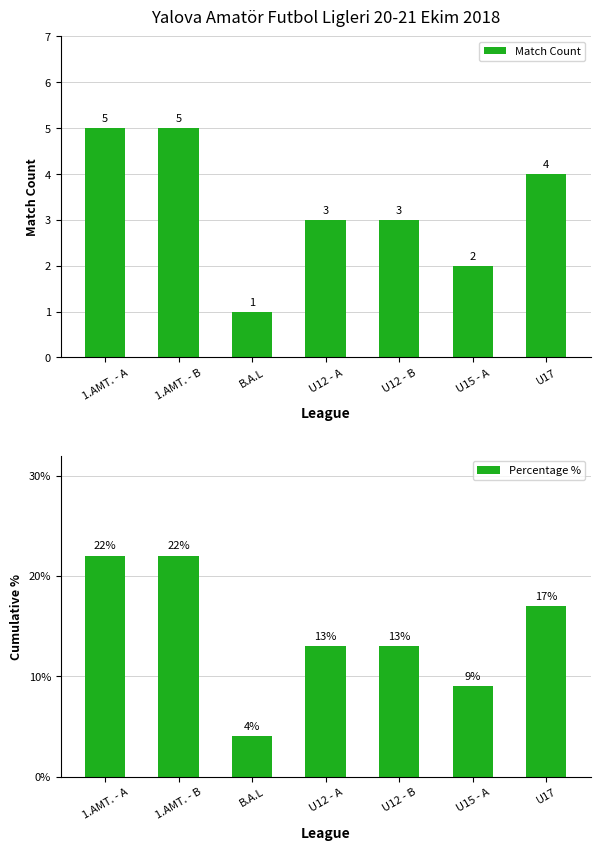

What is the label of the 2nd bar from the right?

U15 - A